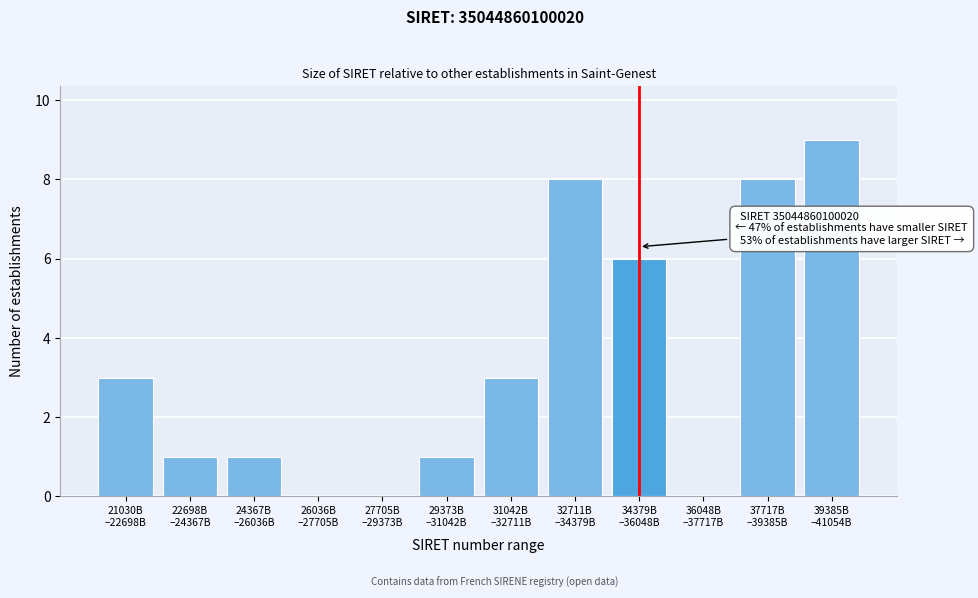

What is the maximum value shown in the chart?

9